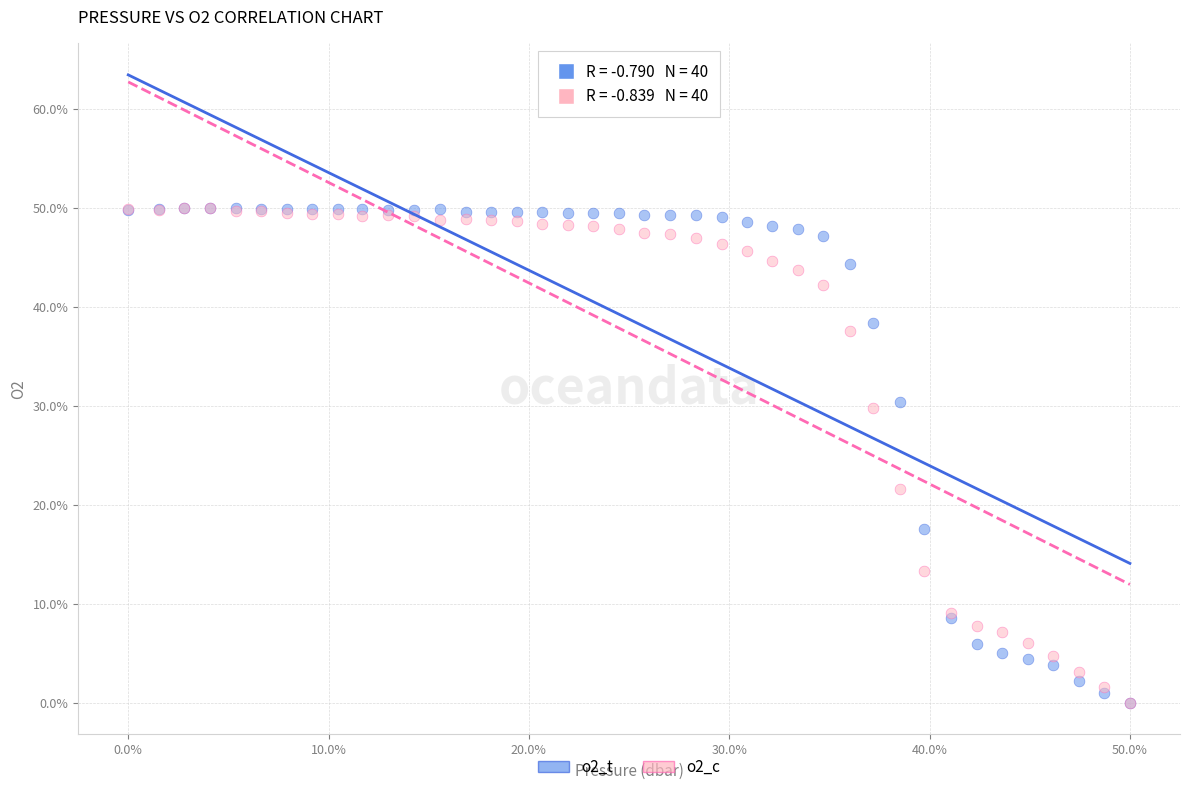

What are all the series names shown in the legend?

o2_t, o2_c